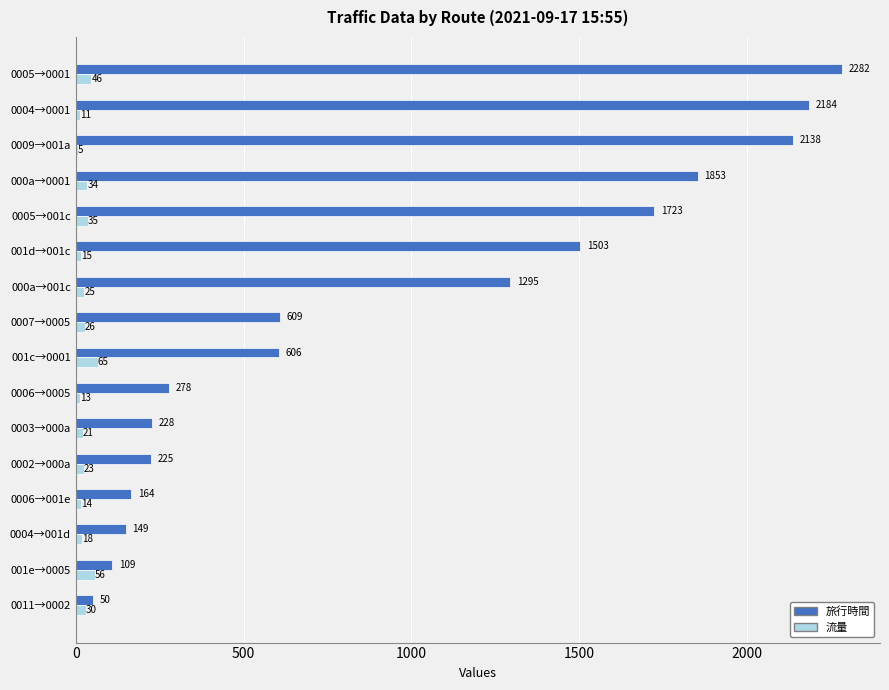

What is the greatest value displayed?

2282